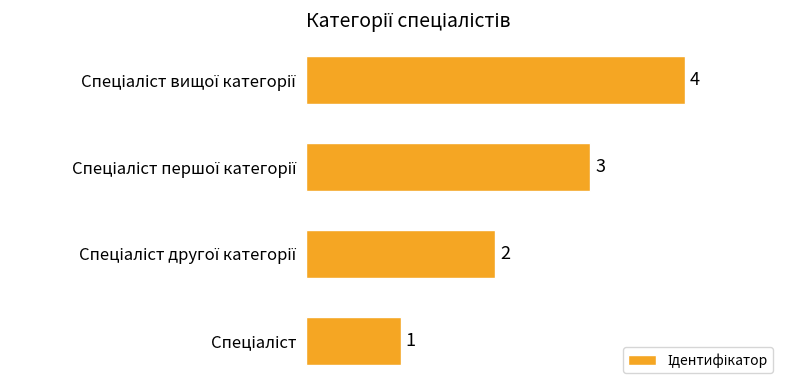

What is the maximum value shown in the chart?

4